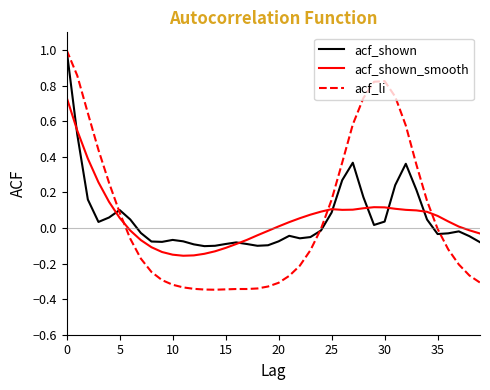

What is the maximum value for acf_li?

1.0